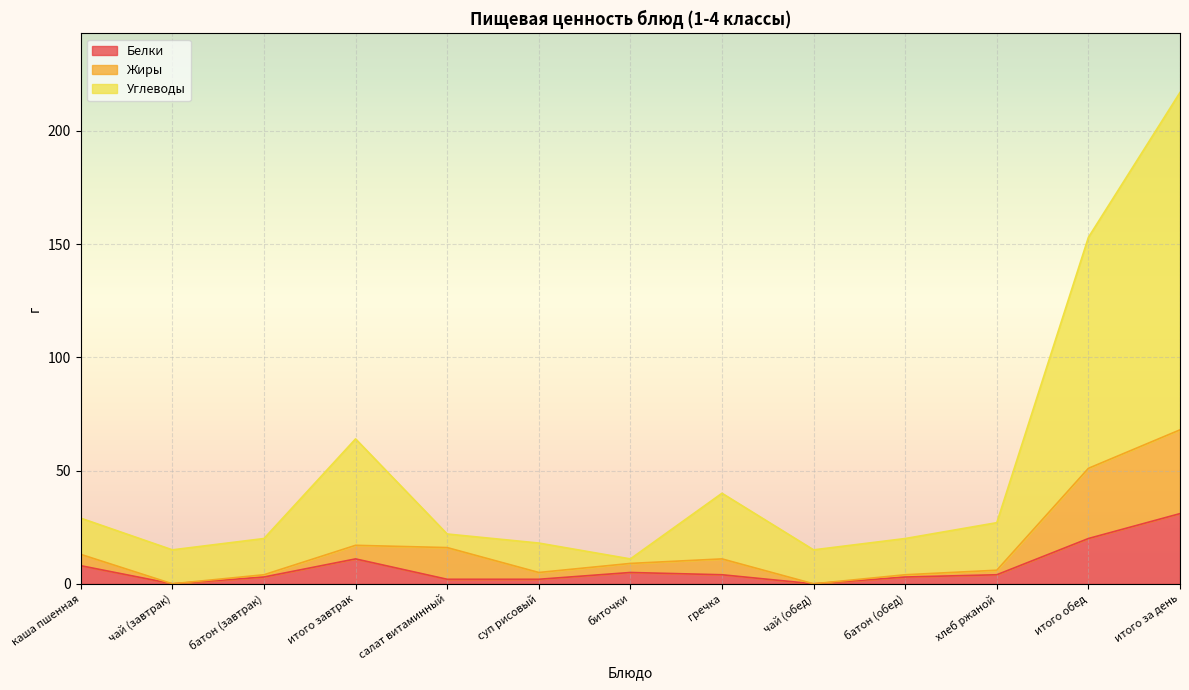

Which series has the widest spread of values?

Углеводы